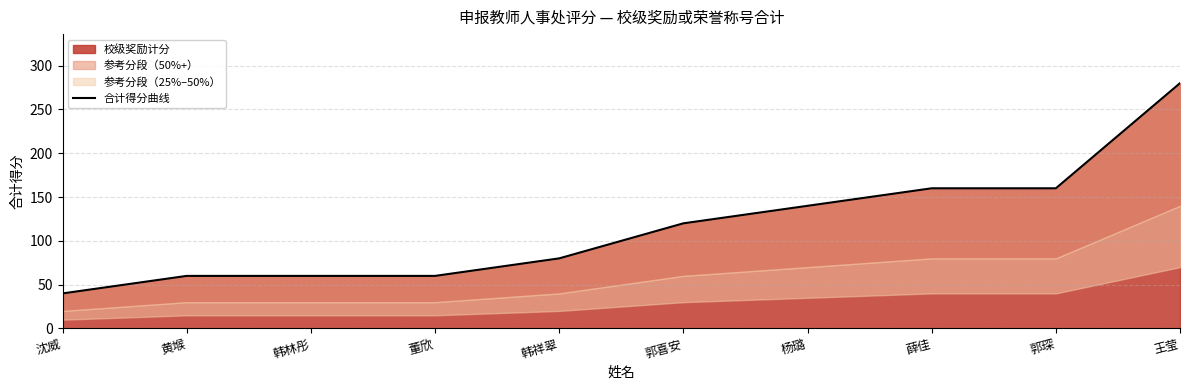

Which category has the lowest value across all series?

沈威